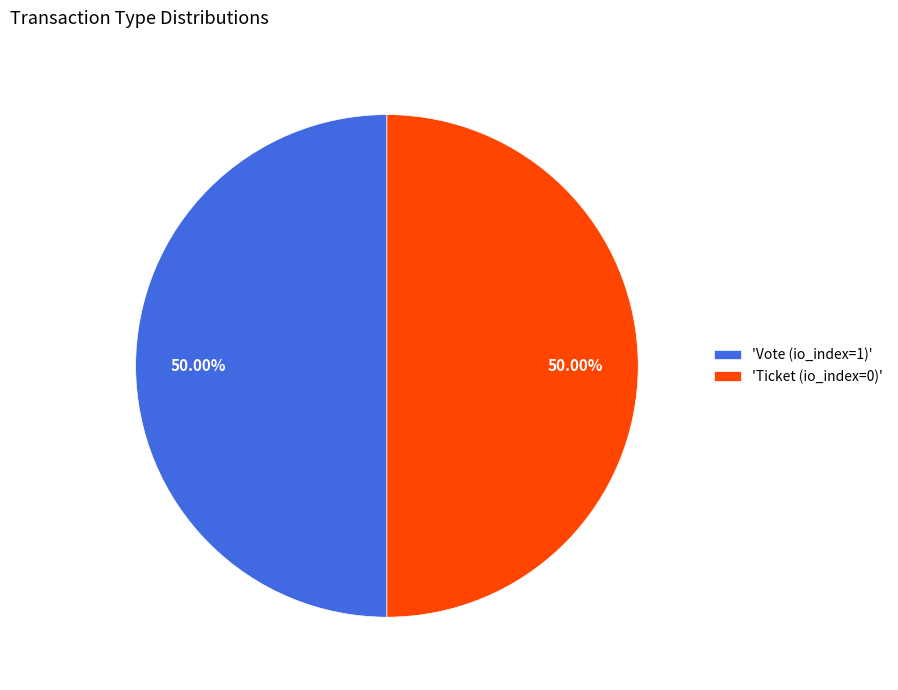

Do 'Ticket (io_index=0)' and 'Vote (io_index=1)' together represent more than half of the pie?

Yes